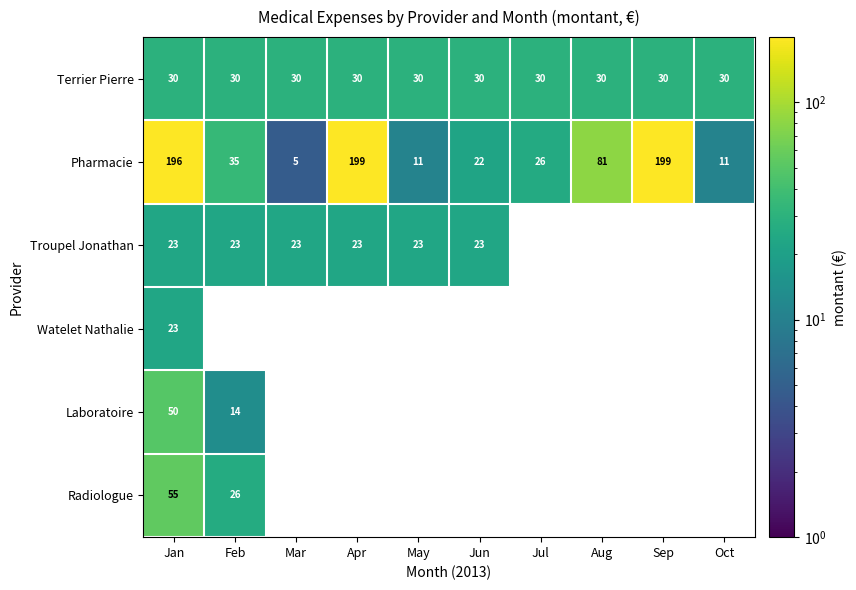

Is it true that Terrier Pierre equals 14 at Feb?

False